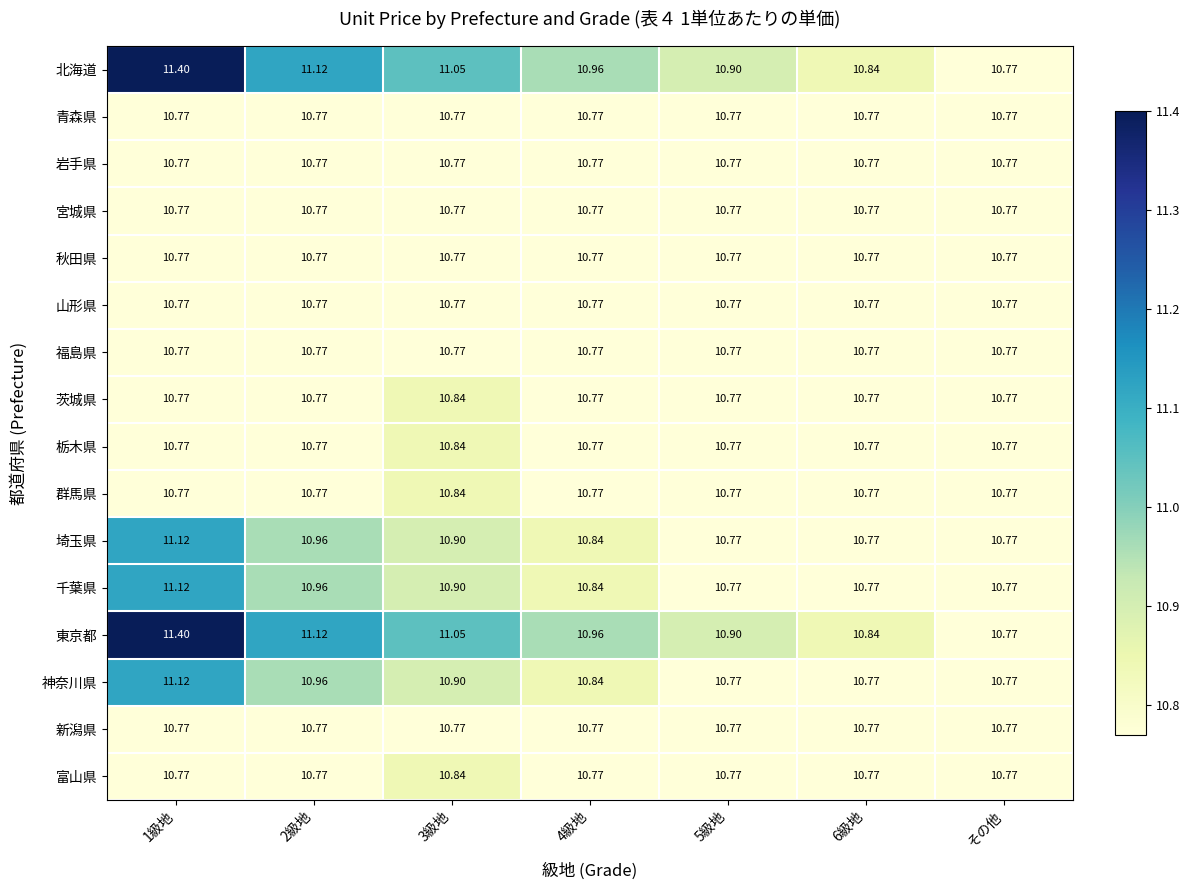

Count the 神奈川県 values in the range 10 to 11.

6